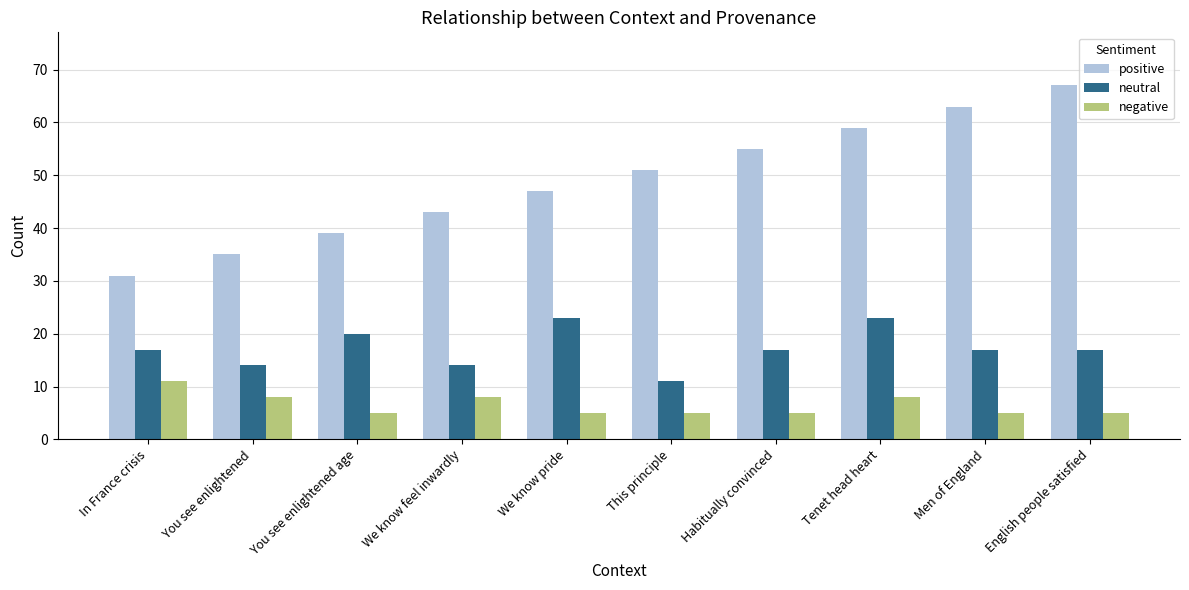

At Habitually convinced, list the series in order from smallest to largest.

negative, neutral, positive